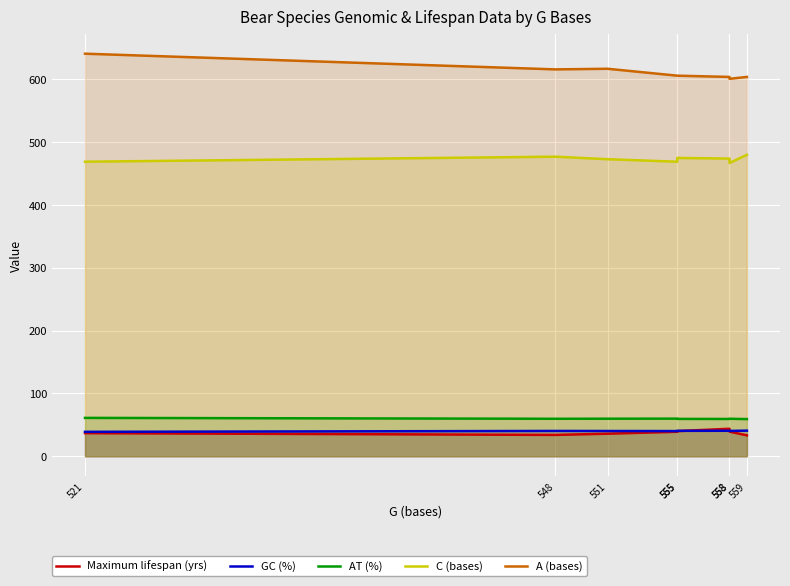

Is the value of A (bases) at 555 greater than the value of C (bases) at 555?

Yes